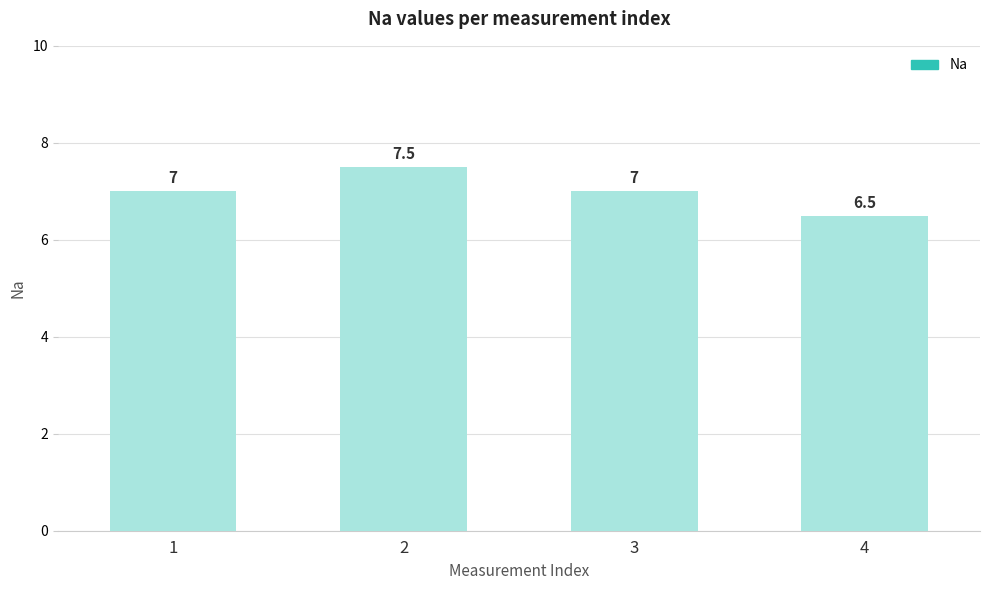

What is the maximum value shown in the chart?

7.5